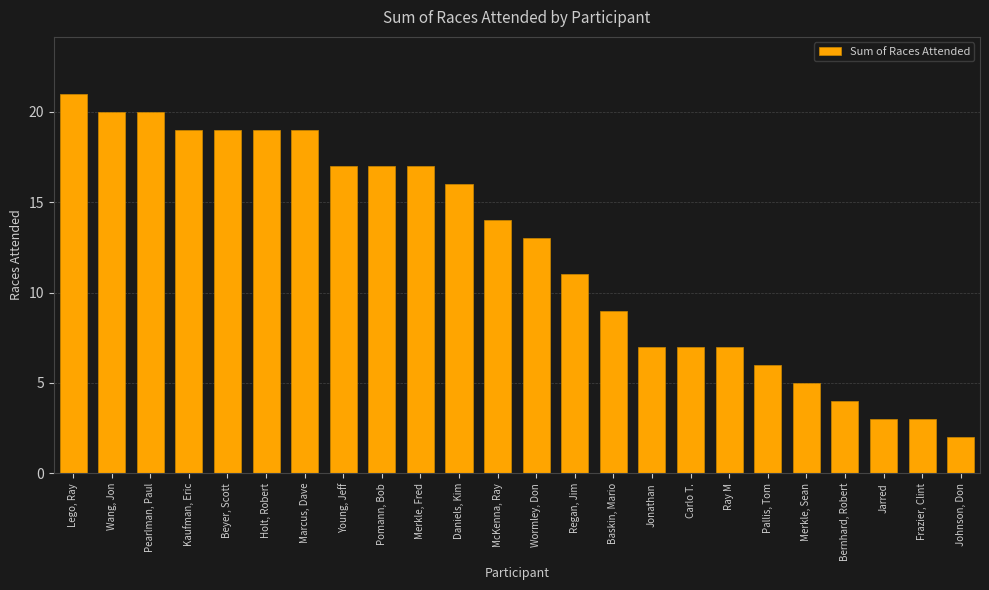

Reading left to right, transcribe all the data shown in this chart.

21	20	20	19	19	19	19	17	17	17	16	14	13	11	9	7	7	7	6	5	4	3	3	2